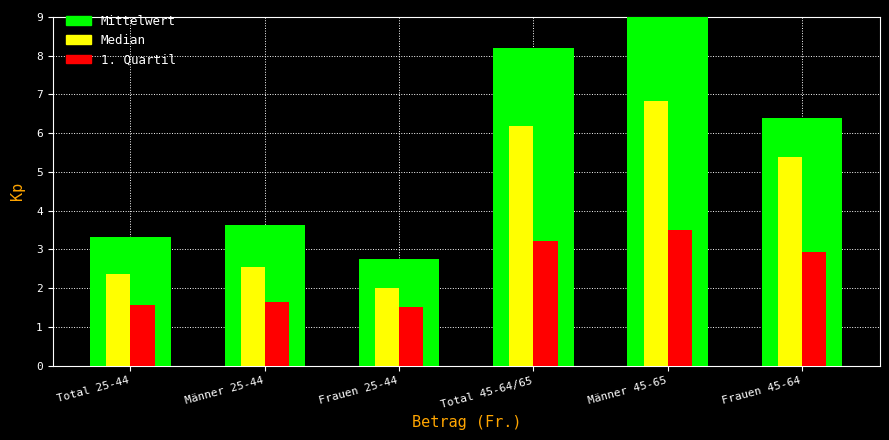

Reading left to right, extract all data points from this chart.

Mittelwert: Total 25-44=3.3	Männer 25-44=3.6	Frauen 25-44=2.8	Total 45-64/65=8.2	Männer 45-65=9.0	Frauen 45-64=6.4
Median: Total 25-44=2.4	Männer 25-44=2.6	Frauen 25-44=2.0	Total 45-64/65=6.2	Männer 45-65=6.8	Frauen 45-64=5.4
1. Quartil: Total 25-44=1.6	Männer 25-44=1.6	Frauen 25-44=1.5	Total 45-64/65=3.2	Männer 45-65=3.5	Frauen 45-64=2.9